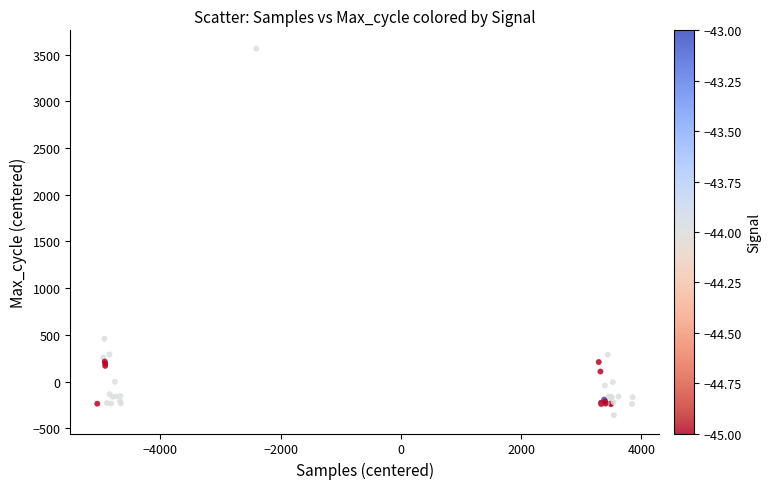

What Y value in the scatter plot is closest to 1602?

459.5